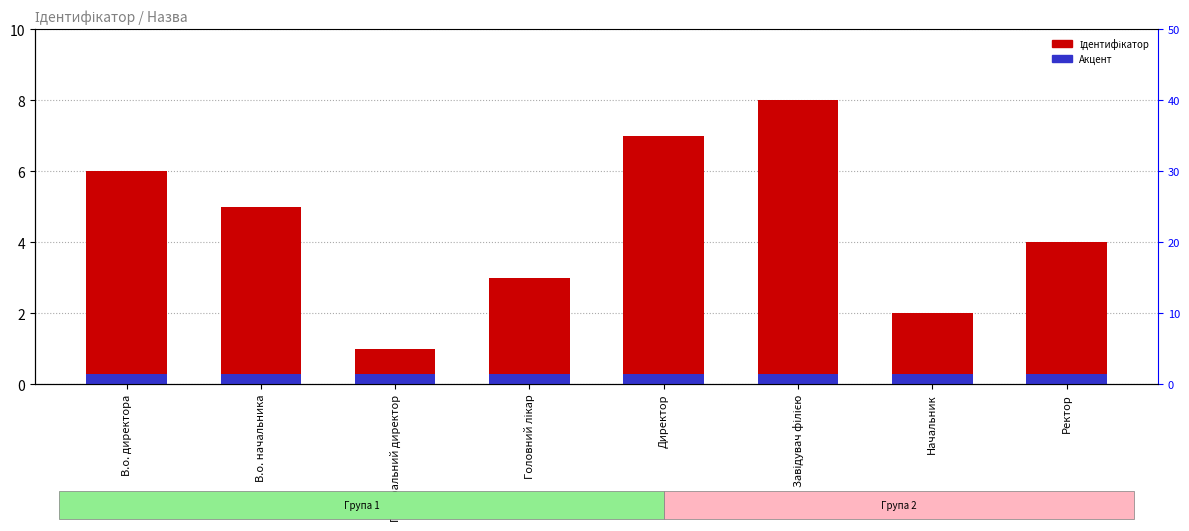

Which series has the widest spread of values?

Ідентифікатор